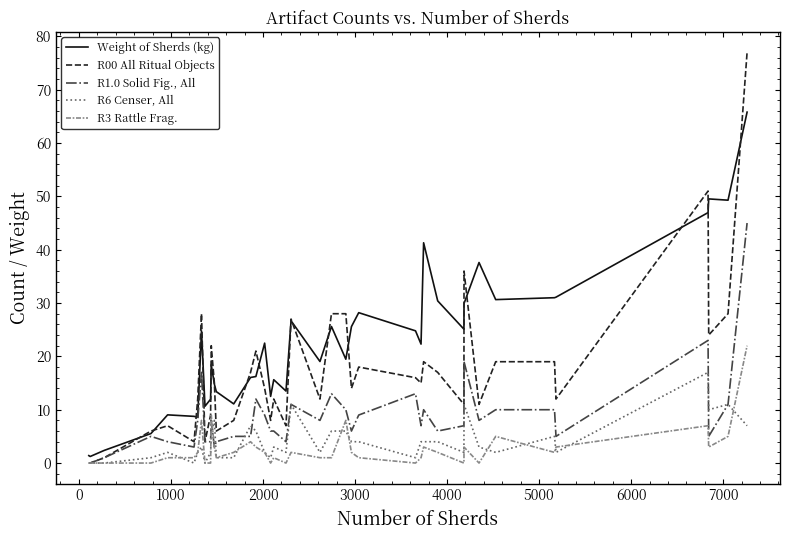

How many lines are shown in the chart?

5